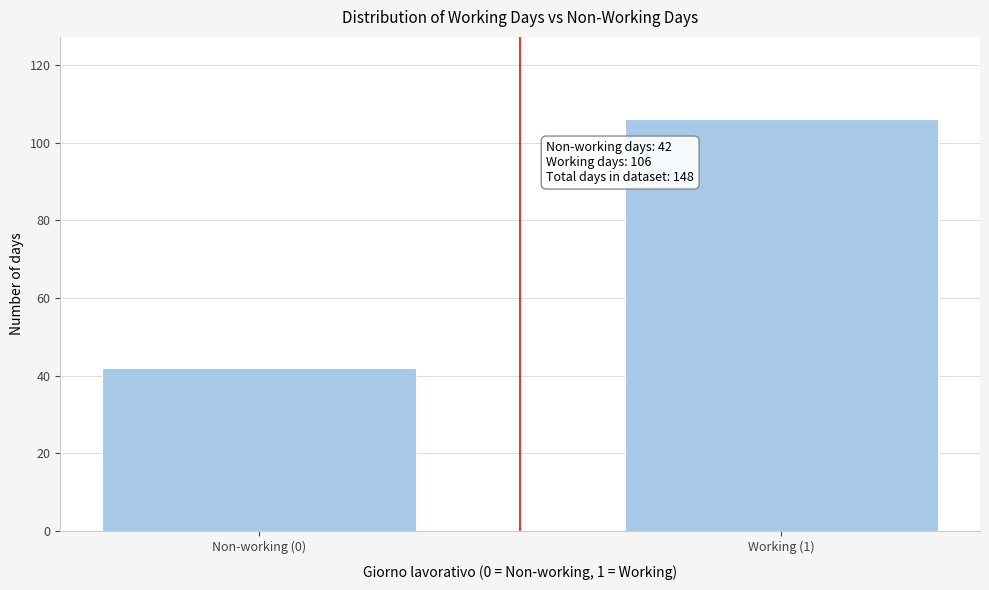

Reading left to right, transcribe all the data shown in this chart.

42	106